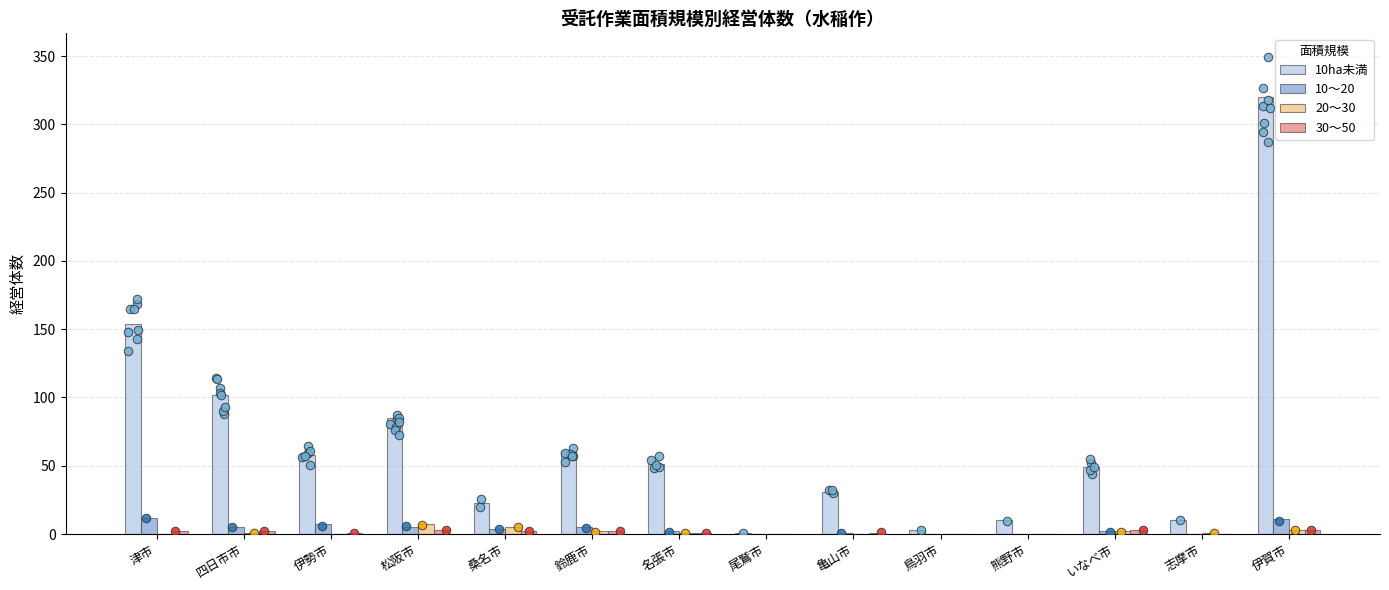

What are all the series names shown in the legend?

10ha未満, 10～20, 20～30, 30～50